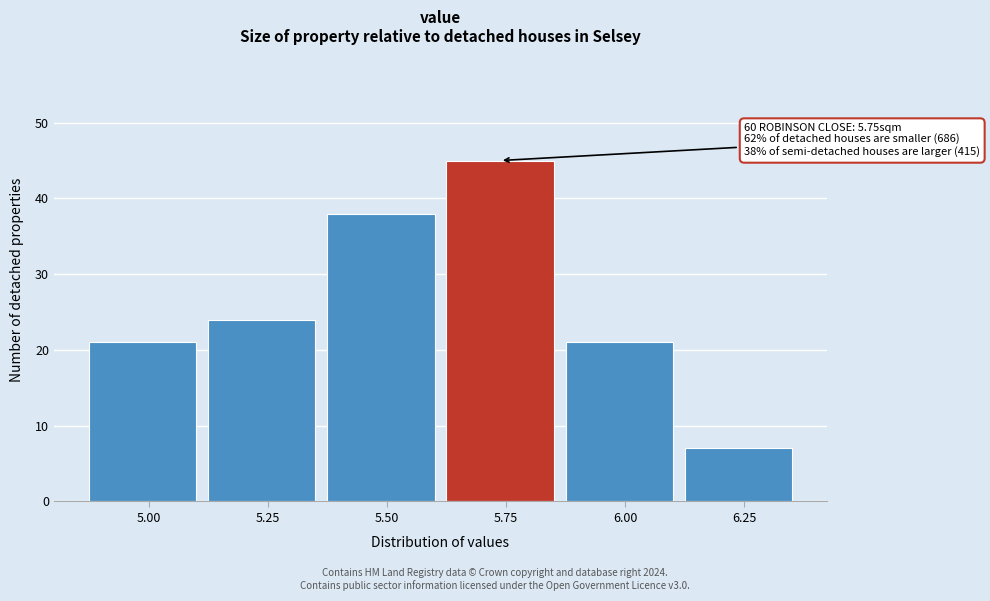

Reading left to right, list all the values displayed in this chart.

21	24	38	45	21	7